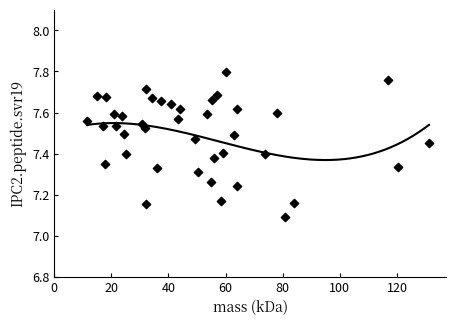

What Y value in the scatter plot is closest to 7?

7.1